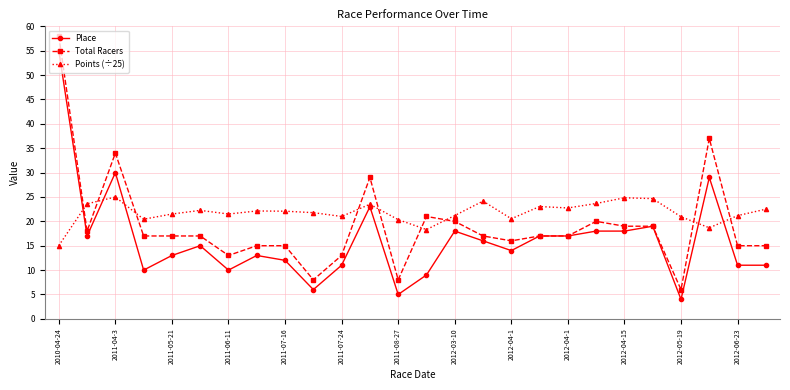

What is the highest value of the Points (÷25) series?

25.0